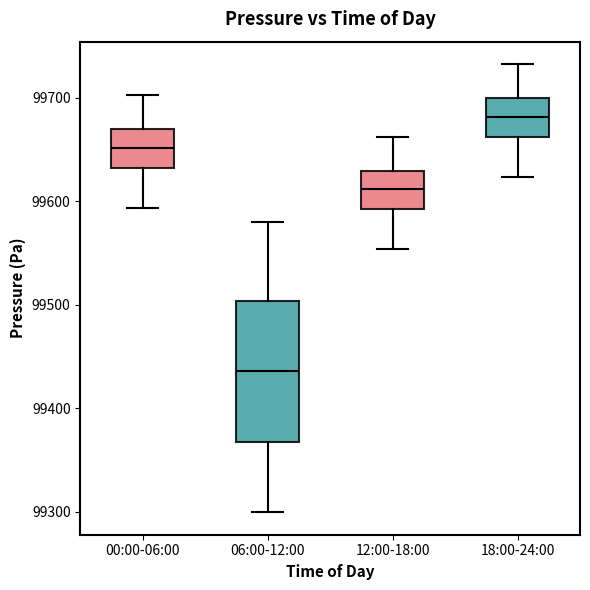

Reading left to right, read every box against the y-axis: the position of its median line, the range the box covers, and the ends of its whiskers. The values are not printed on the chart, so give them approximately, as read against the axis.

00:00-06:00: median 99650, box 99630 to 99670, whiskers 99590 to 99700
06:00-12:00: median 99440, box 99370 to 99500, whiskers 99300 to 99580
12:00-18:00: median 99610, box 99590 to 99630, whiskers 99550 to 99660
18:00-24:00: median 99680, box 99660 to 99700, whiskers 99620 to 99730